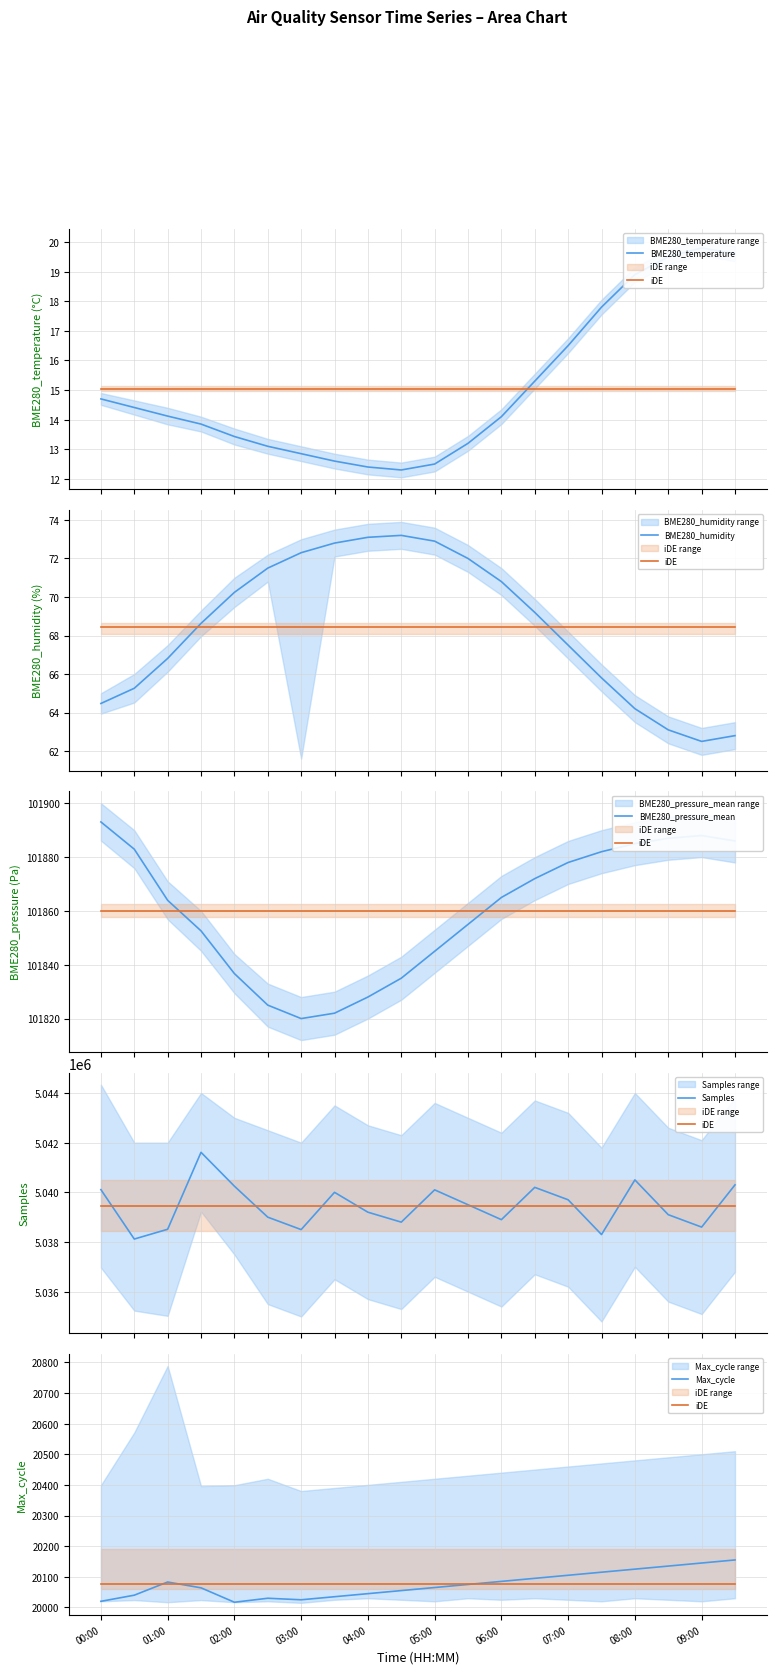

True or false: BME280_pressure_mean and Samples cross at least once.

False